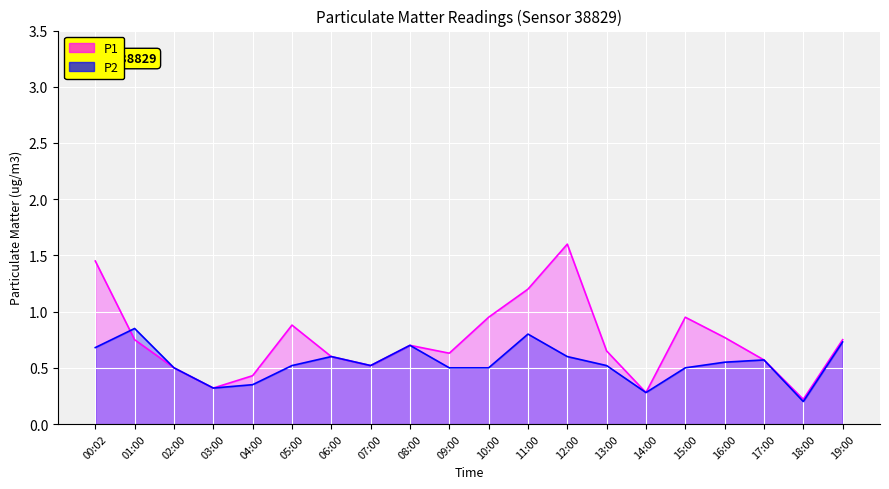

What is the sum of the P1 values at 05:00 and 04:00?

1.3